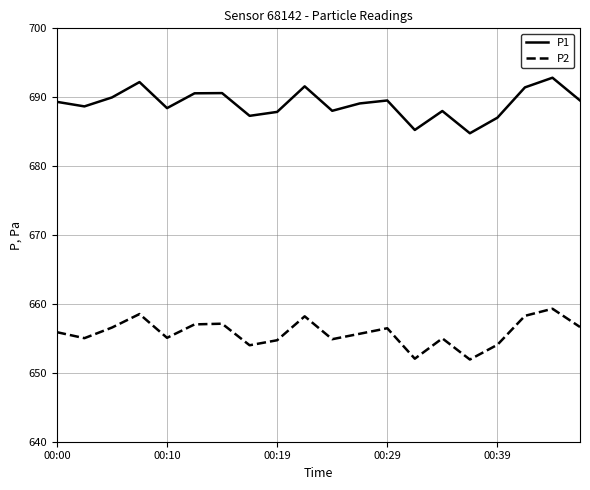

Rank the series by their maximum value, from highest to lowest.

P1, P2